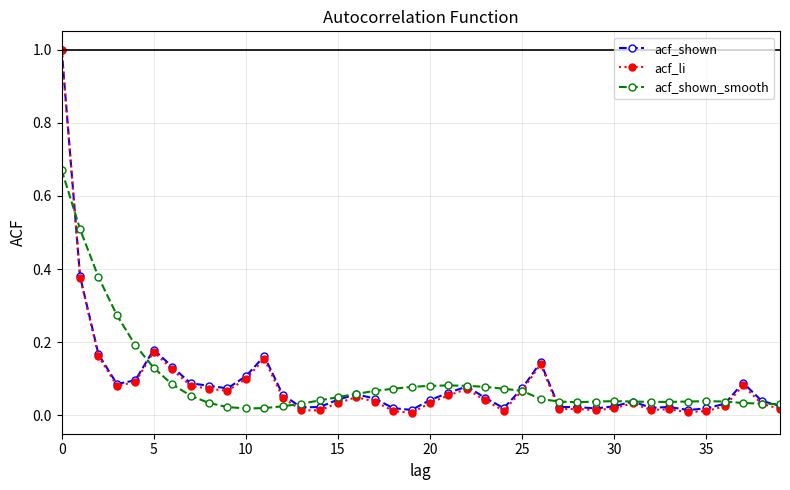

What are all the series names shown in the legend?

acf_shown, acf_li, acf_shown_smooth